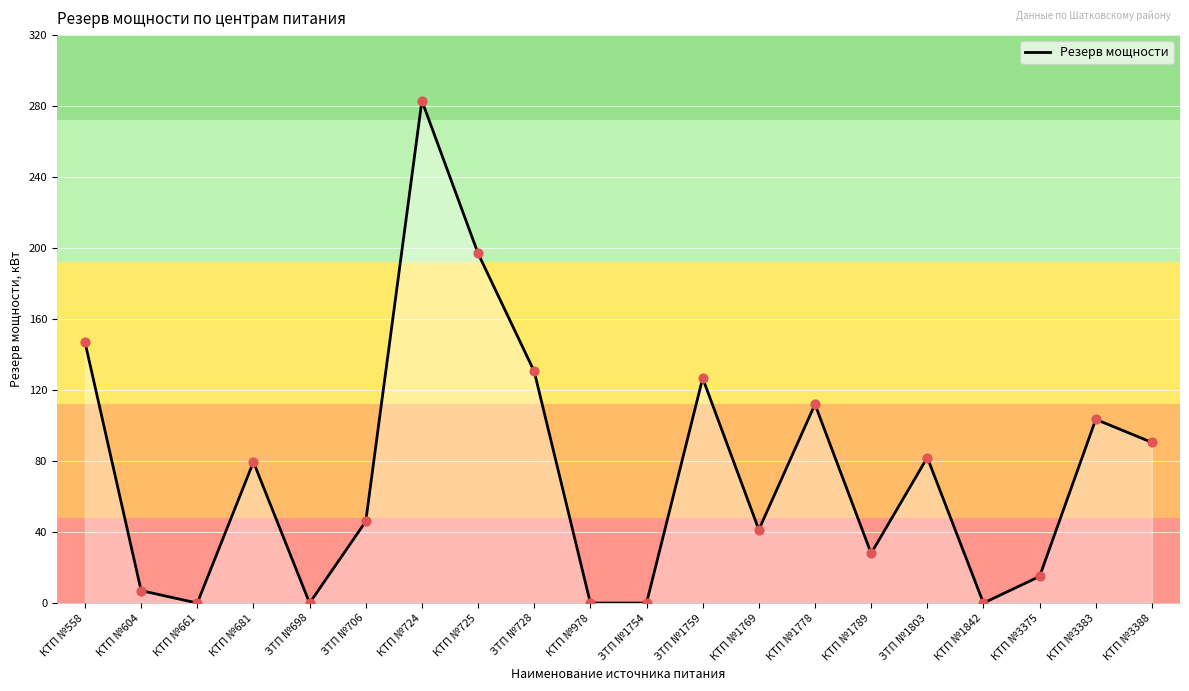

Which has a higher value, ЗТП №728 or ЗТП №1754?

ЗТП №728